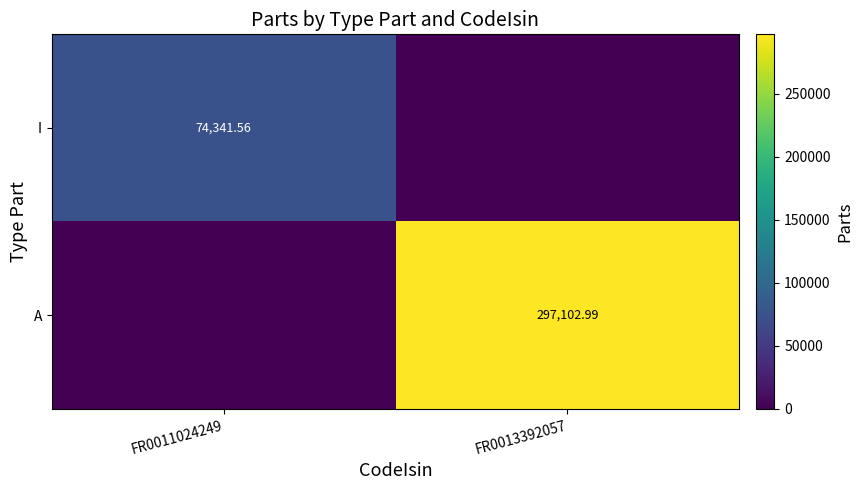

What is the highest value of the I series?

74341.6